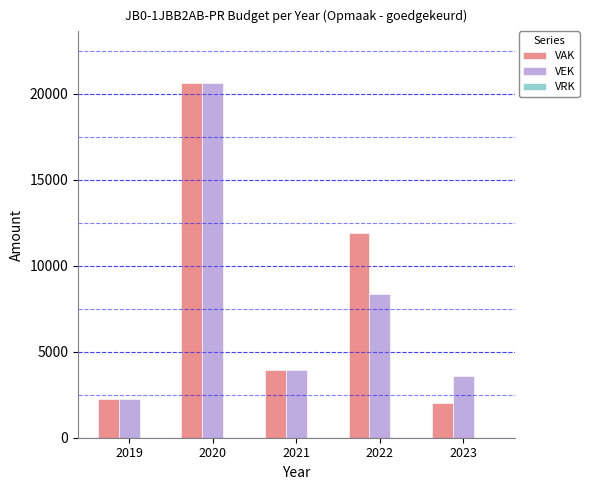

How many series are shown in this chart?

2